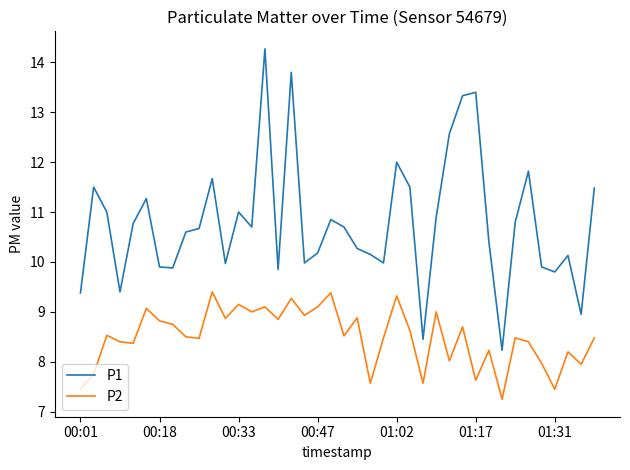

Rank the series by their average value, from highest to lowest.

P1, P2